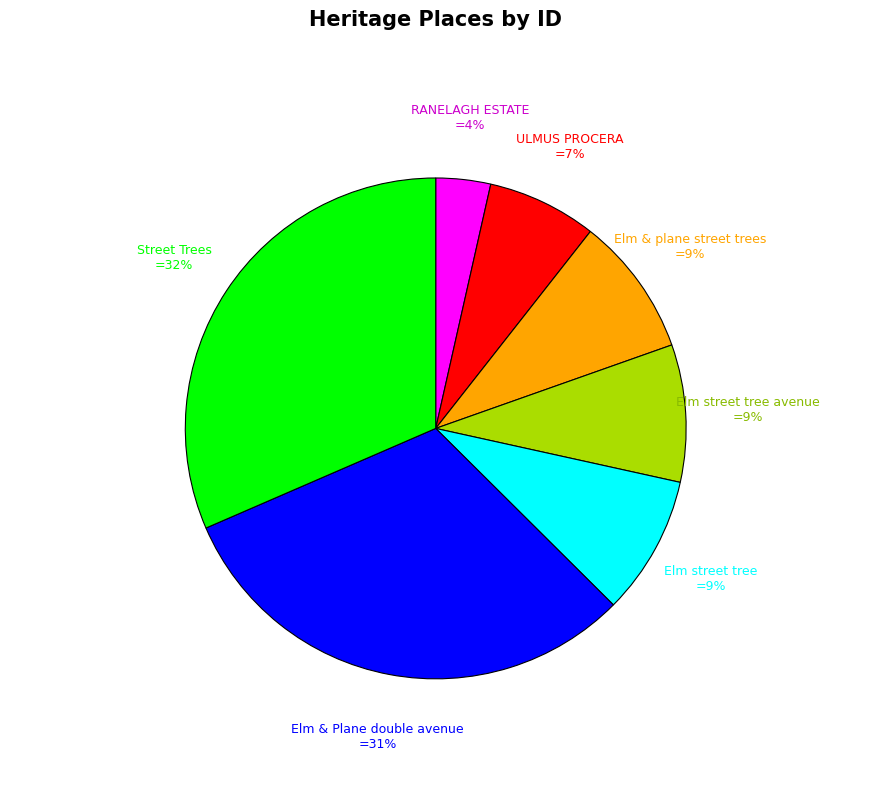

Is there any slice that represents more than half of the pie?

No